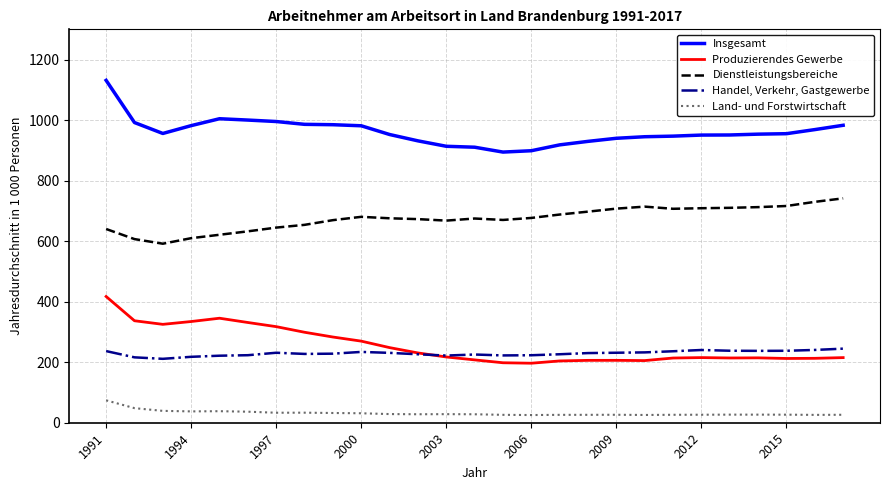

What is the highest value of the Dienstleistungsbereiche series?

741.5